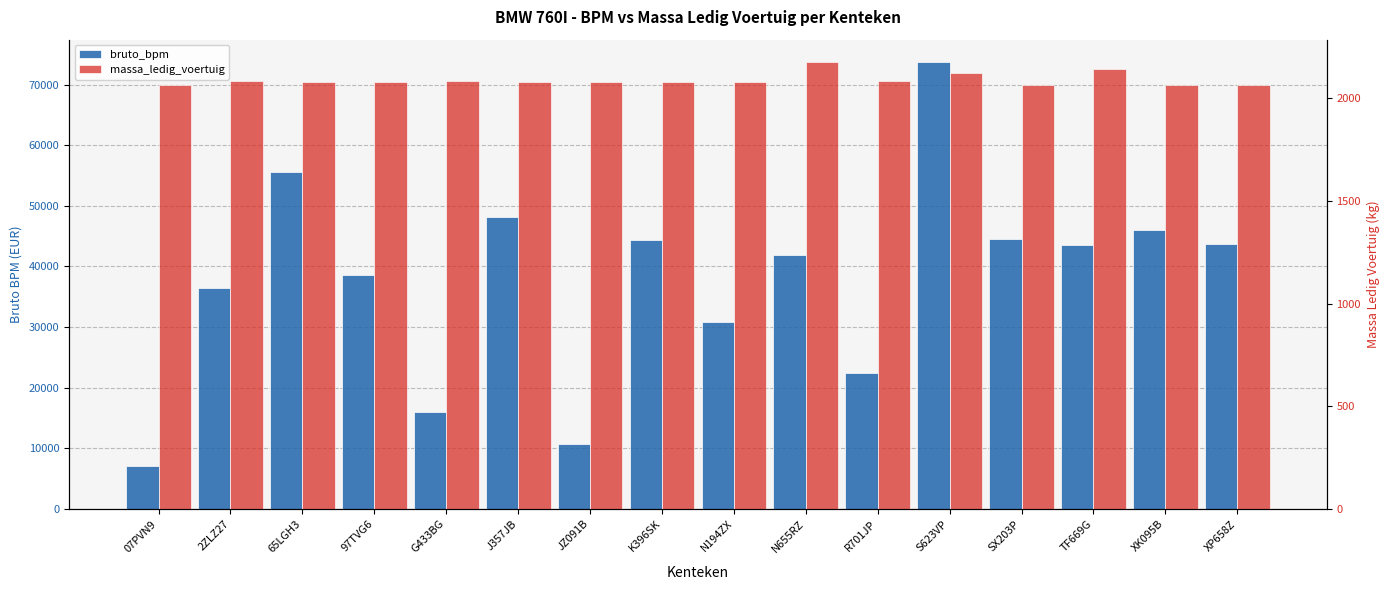

The bruto_bpm series shows 27070 at TF669G. True or false?

False